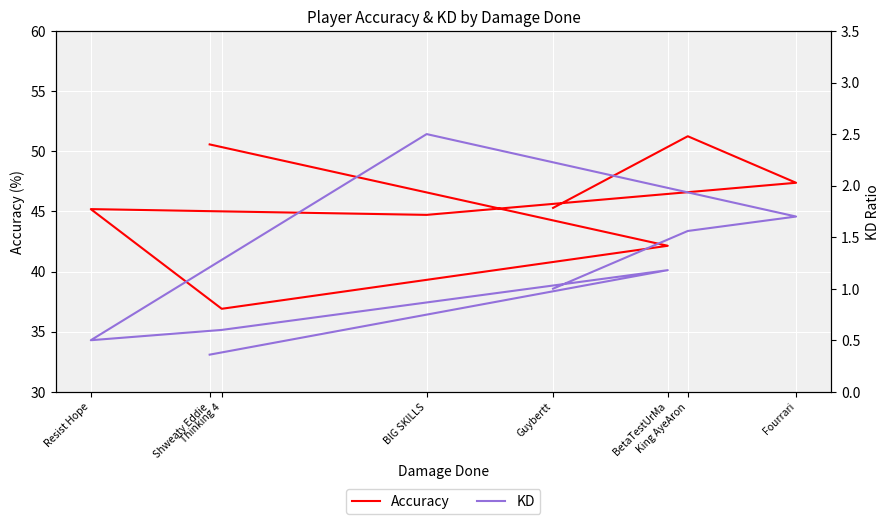

What is the average value of the KD series?

1.2